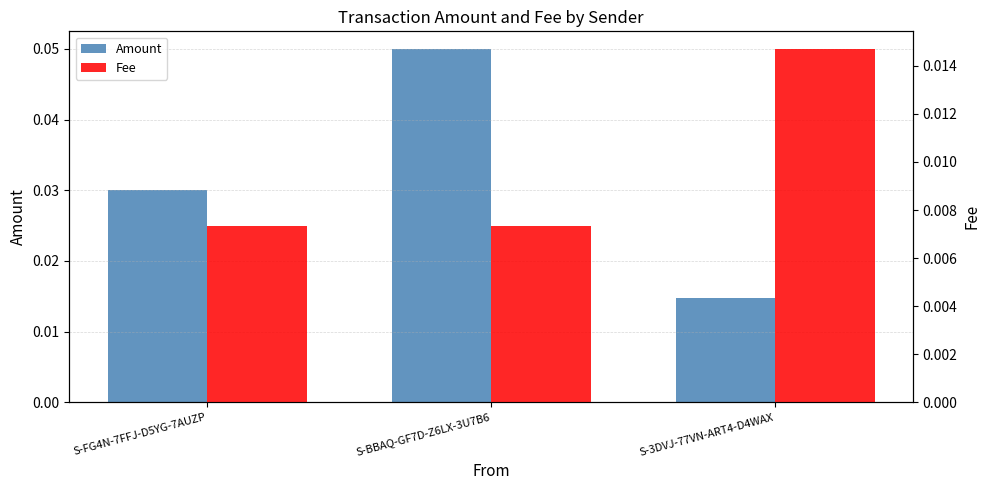

Which series has the largest total across all categories?

Amount